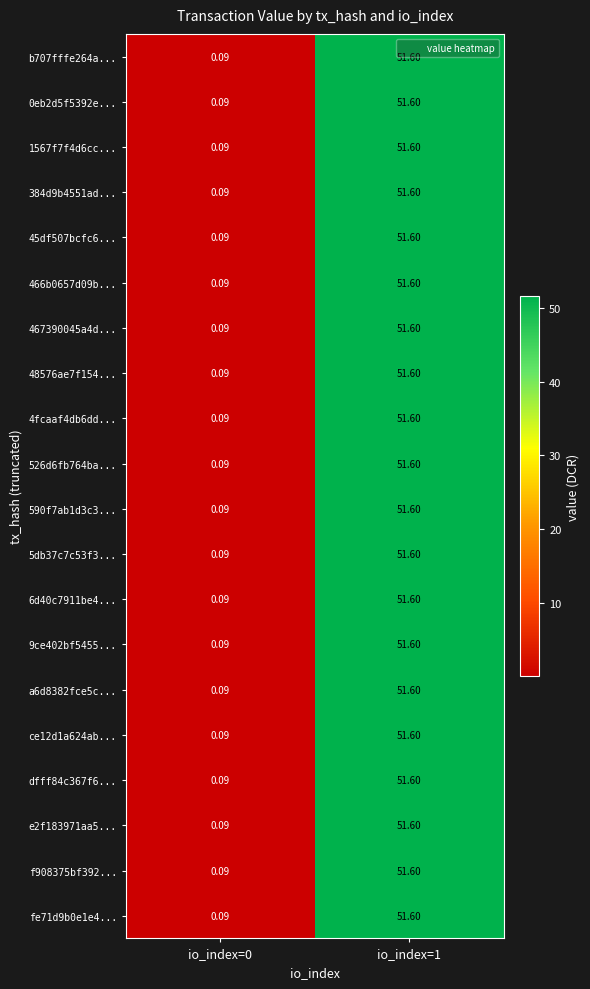

Is the value of f908375bf392... at io_index=1 greater than the value of 4fcaaf4db6dd... at io_index=0?

Yes